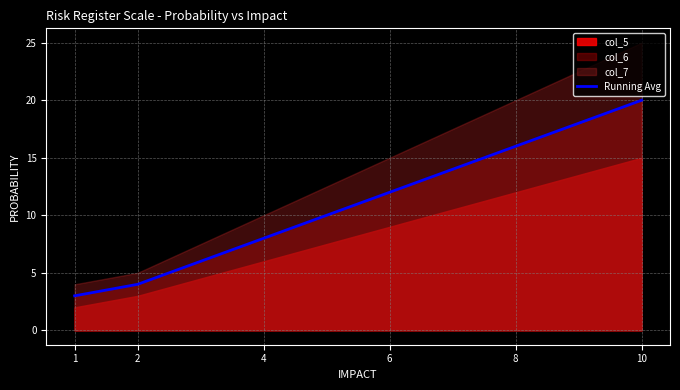

Is it true that the value at 2 is 2?

False